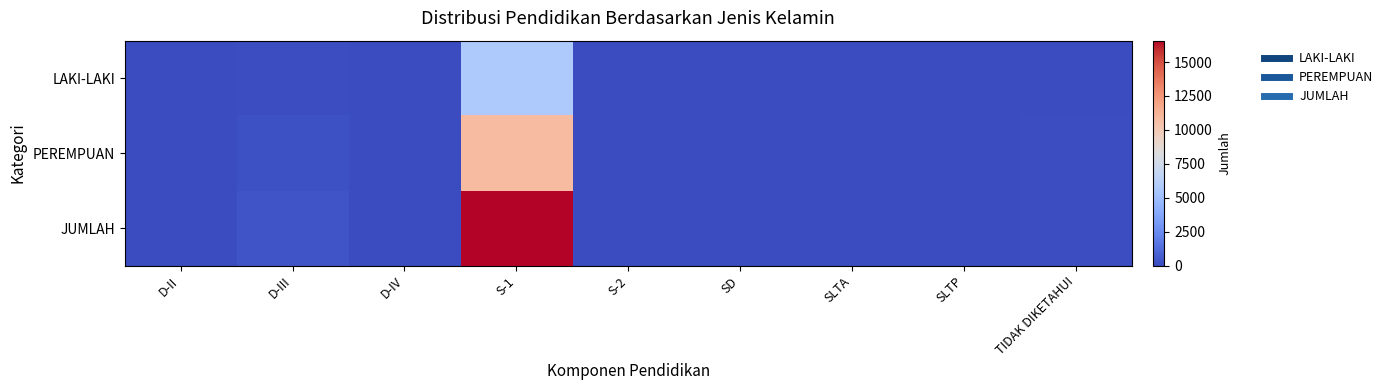

What is the total value across all series at SLTA?

84